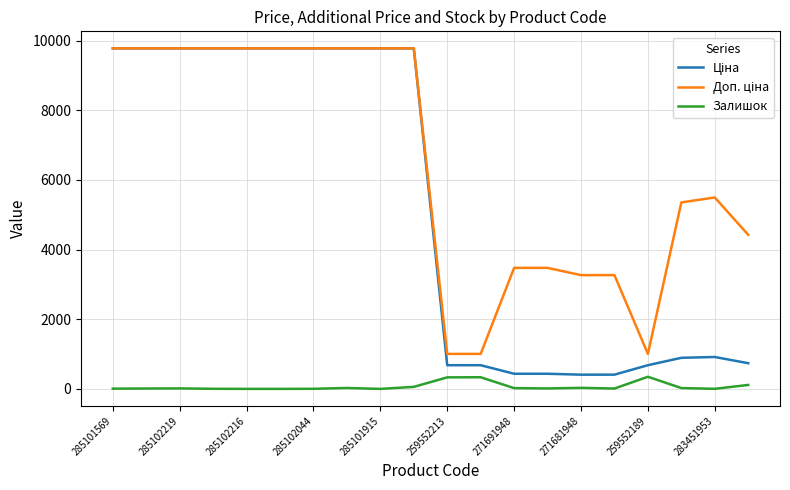

Does the chart have visible grid lines?

Yes